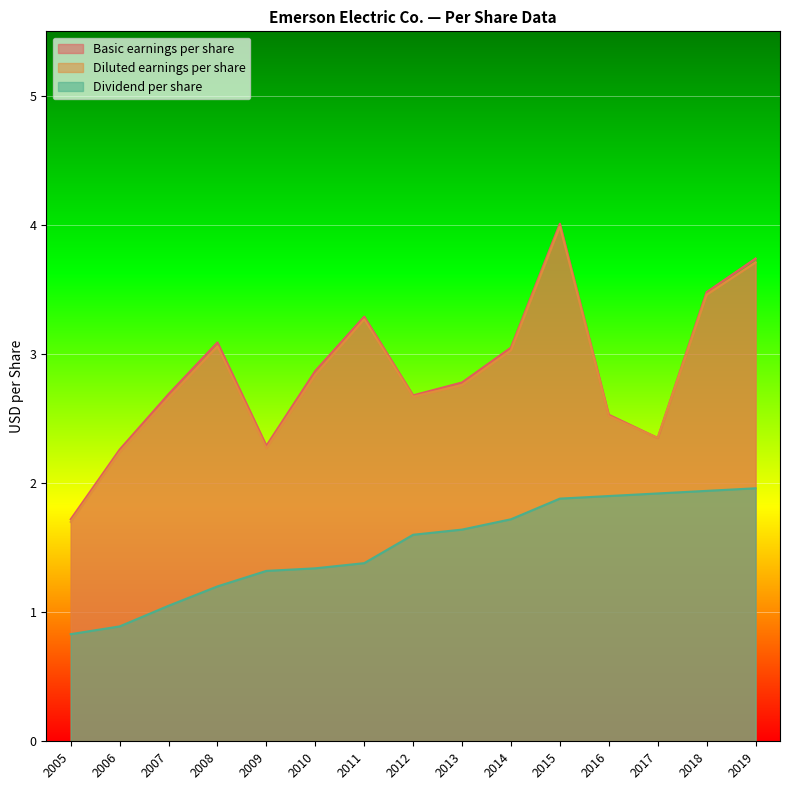

Read the Diluted earnings per share value at 2014.

3.0